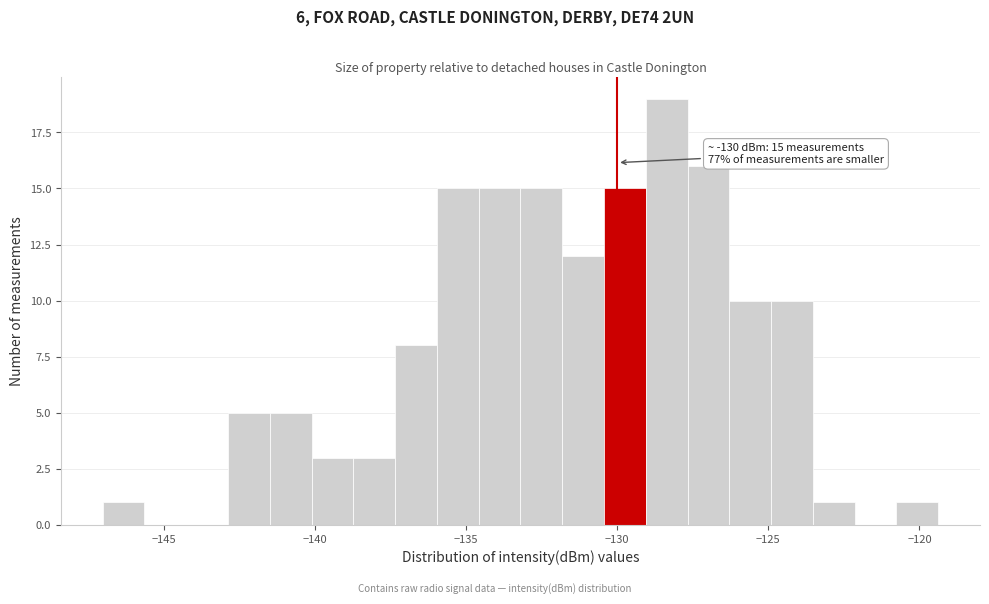

Around what value on the x-axis is the tallest bar? Give the approximate position of its centre, as read against the axis.

-128.5